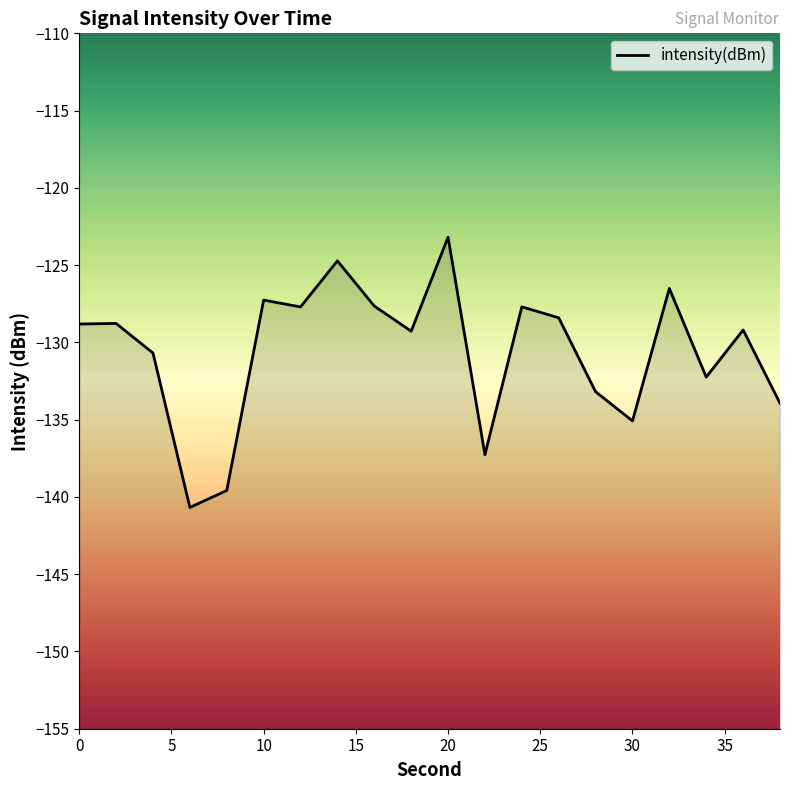

Reading left to right, transcribe all the data shown in this chart.

0=-128.8	2=-128.8	4=-130.7	6=-140.7	8=-139.6	10=-127.3	12=-127.7	14=-124.7	16=-127.6	18=-129.3	20=-123.2	22=-137.3	24=-127.7	26=-128.4	28=-133.2	30=-135.1	32=-126.5	34=-132.2	36=-129.2	38=-133.9